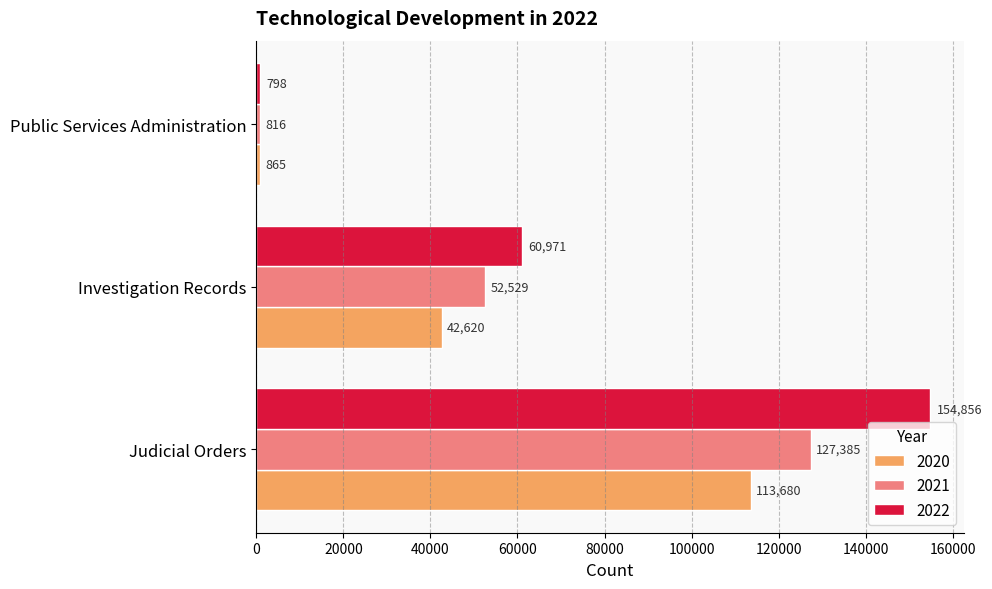

At Public Services Administration, list the series in order from smallest to largest.

2022, 2021, 2020